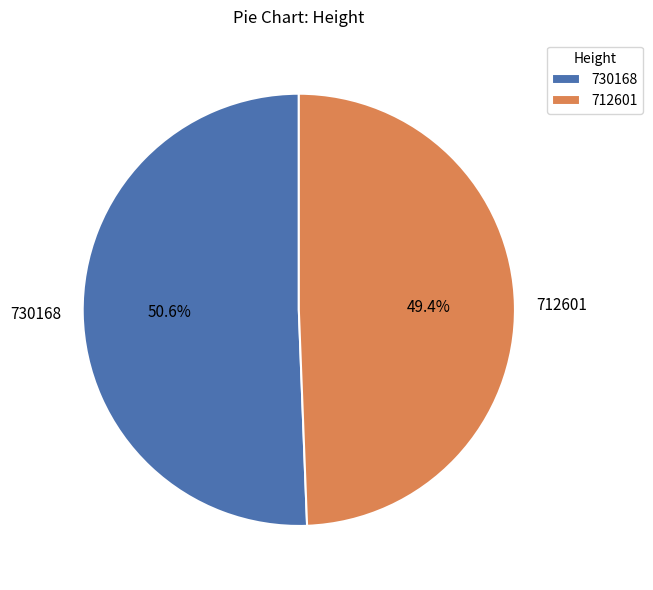

To the nearest percent, what is the average slice percentage?

50%